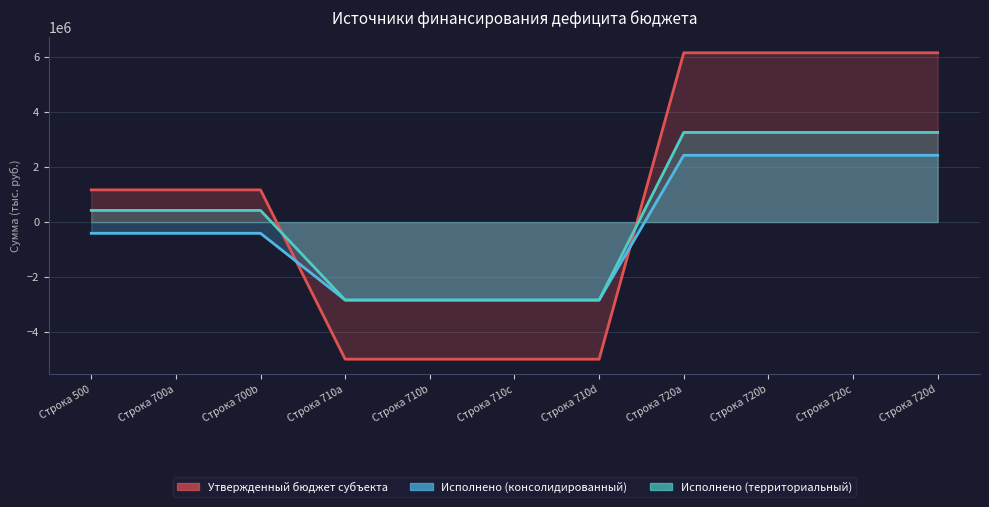

How many times do Утвержденный бюджет субъекта and Исполнено (территориальный) cross each other?

2